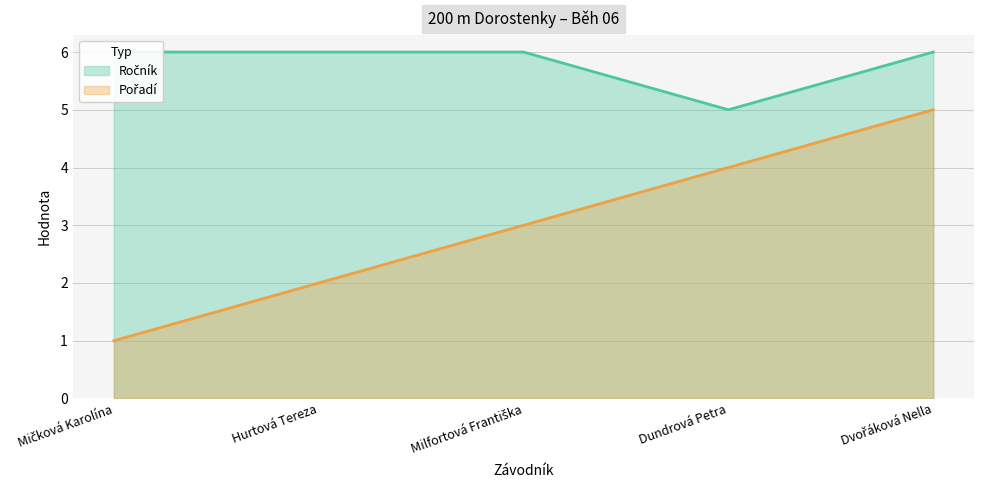

True or false: Pořadí and Ročník intersect in this chart.

False